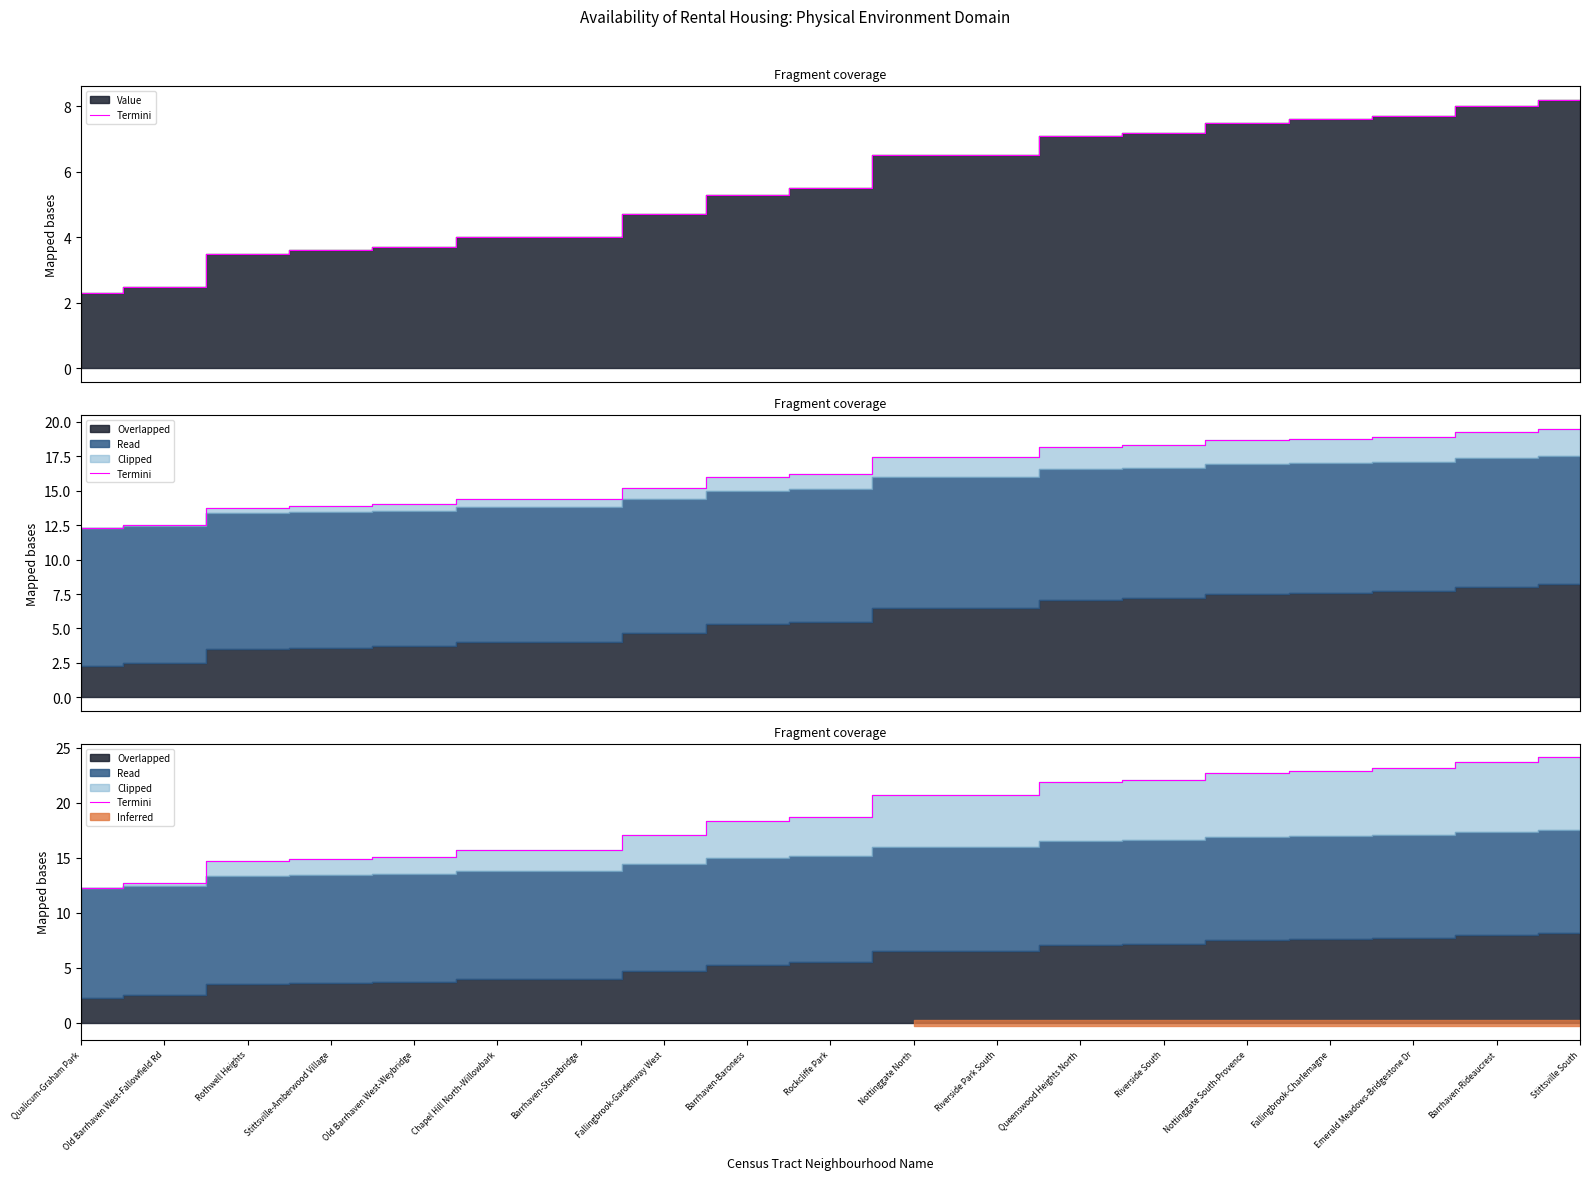

Between Nottinggate North and Old Barrhaven West-Weybridge, which is larger?

Nottinggate North